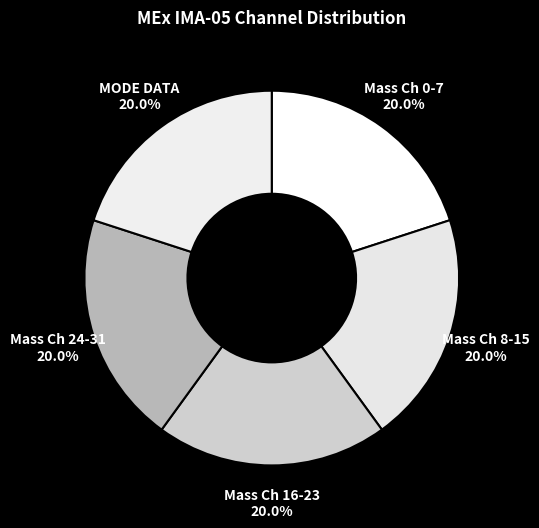

Is Mass Ch 16-23 the majority of the pie?

No